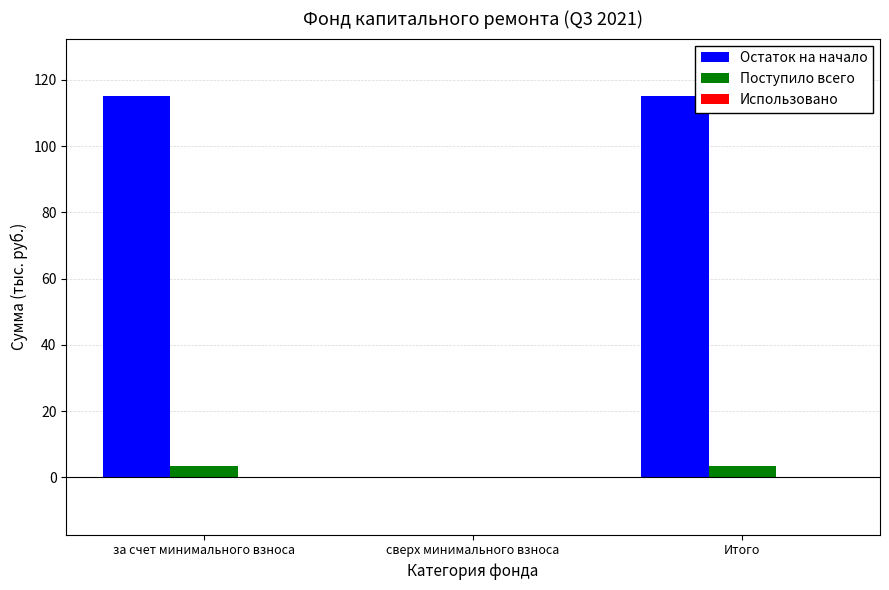

Are the bars horizontal?

No